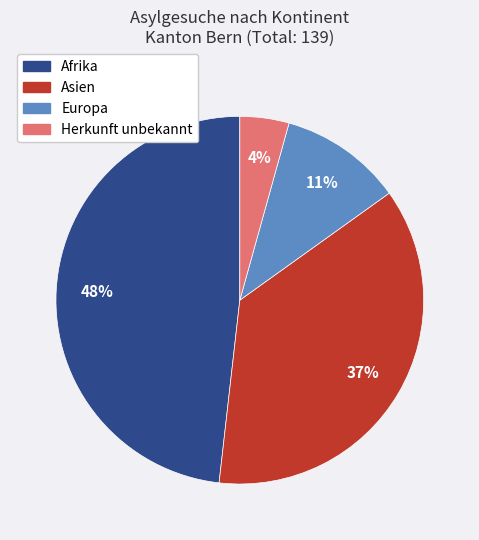

To the nearest percent, what percentage of the pie is Asien?

37%